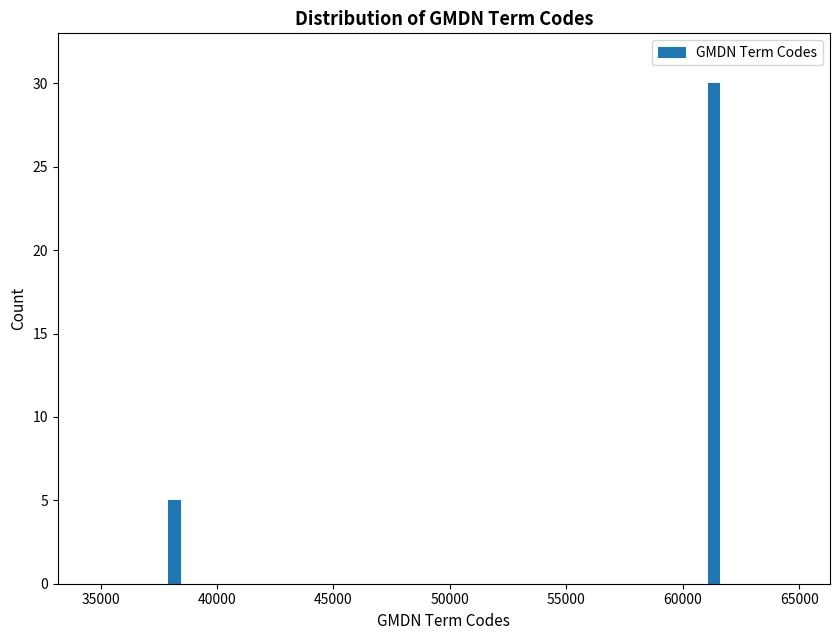

Reading right to left, list all the values displayed in this chart.

30	5